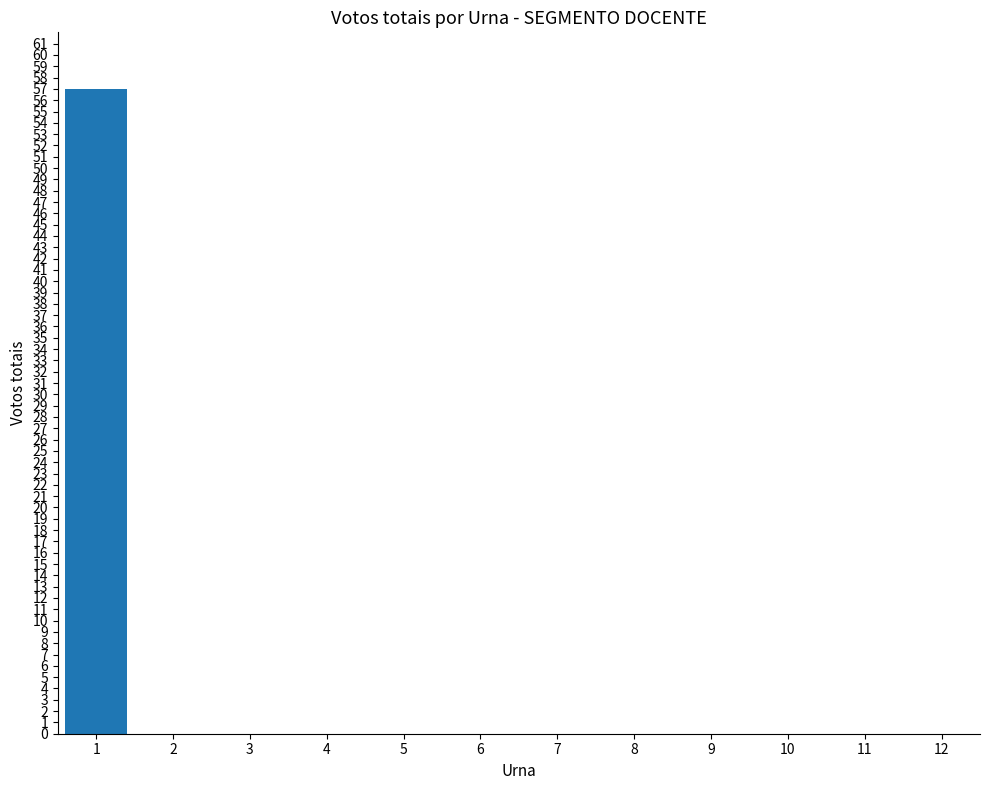

True or false: the data shows 0 at 12.

True